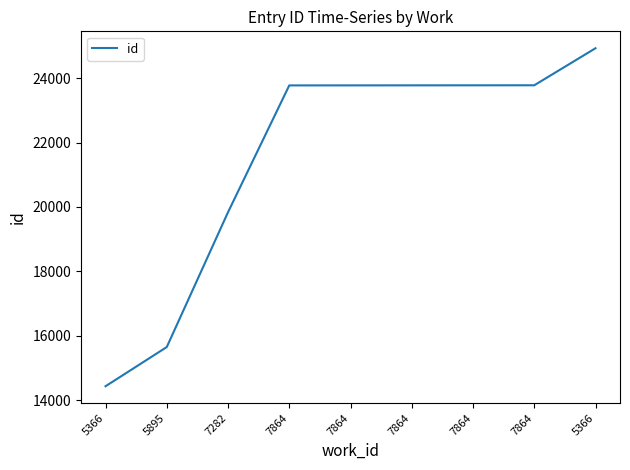

What is the change in value from 5895 to 7864?

+8122